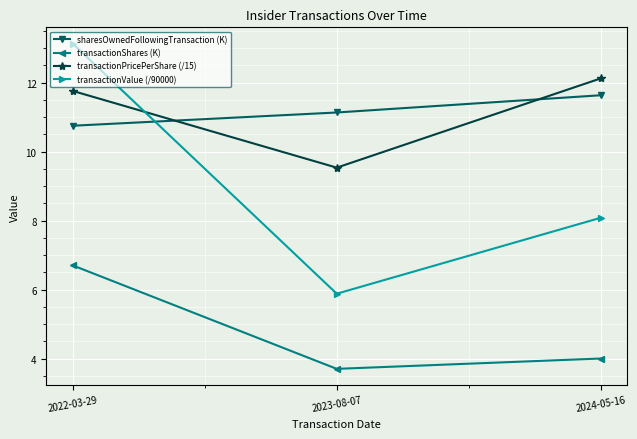

At 2022-03-29, list the series in order from smallest to largest.

transactionShares (K), sharesOwnedFollowingTransaction (K), transactionPricePerShare (/15), transactionValue (/90000)